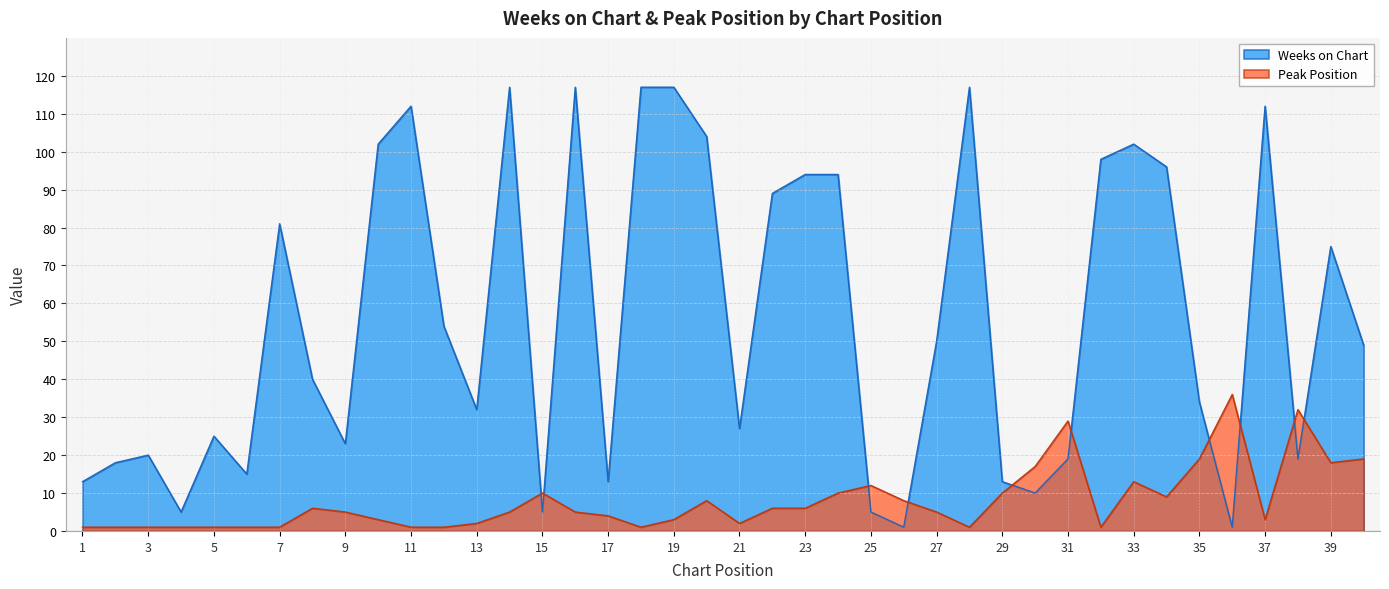

Between 23 and 24, which series saw the biggest shift?

Peak Position